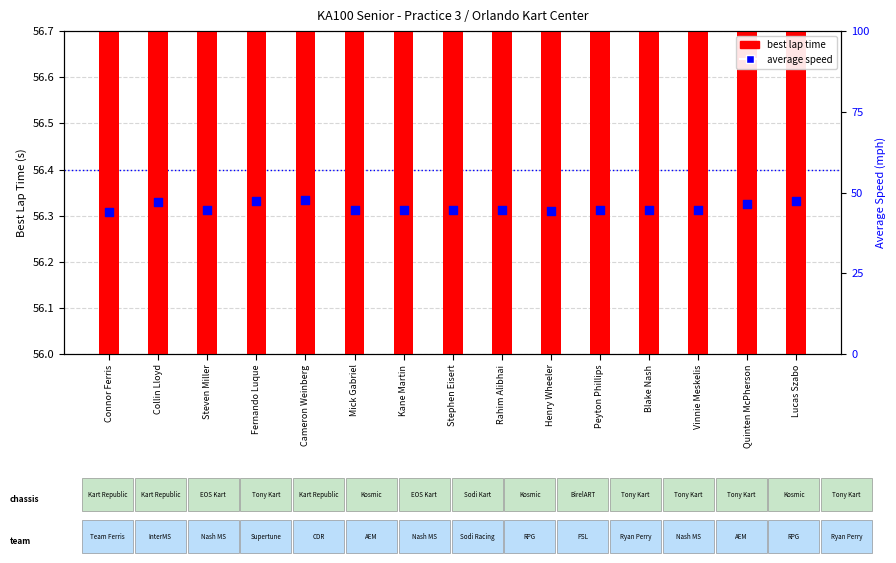

Which series has the widest spread of Y values?

average speed